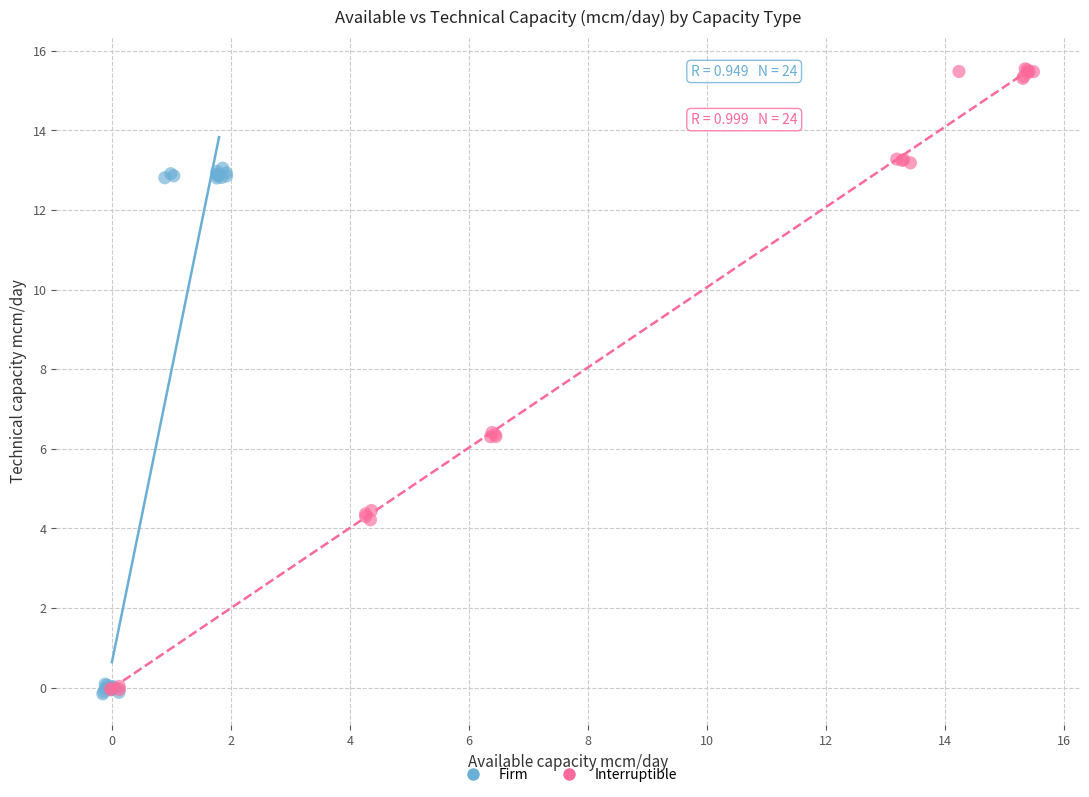

Which series contains the highest Y value?

Interruptible